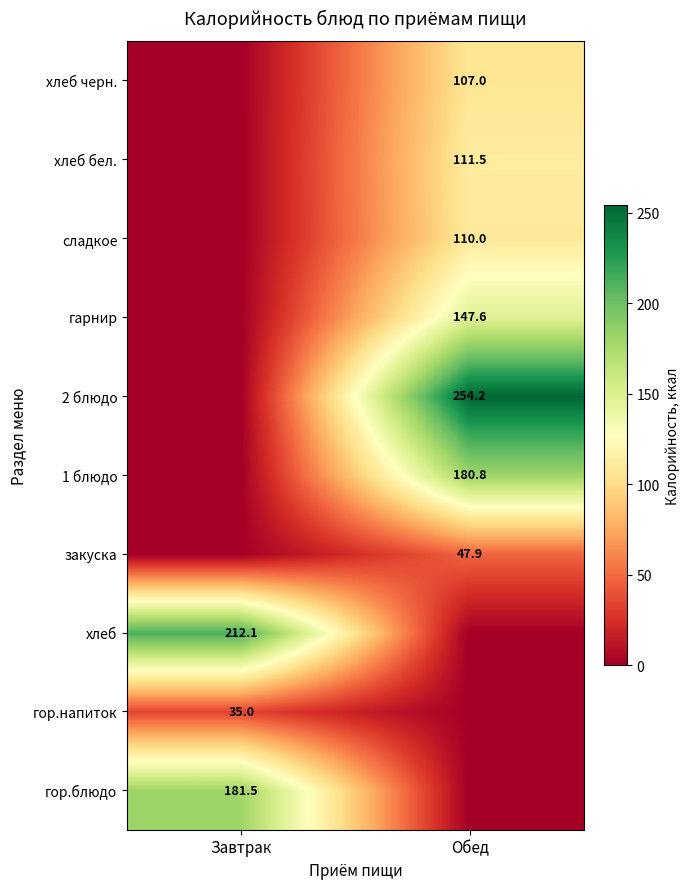

Is the value of гор.напиток at Завтрак greater than the value of хлеб at Завтрак?

No